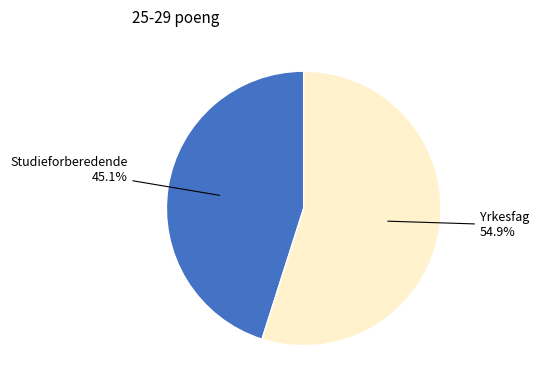

The Yrkesfag slice represents 55% of the pie. True or false?

True